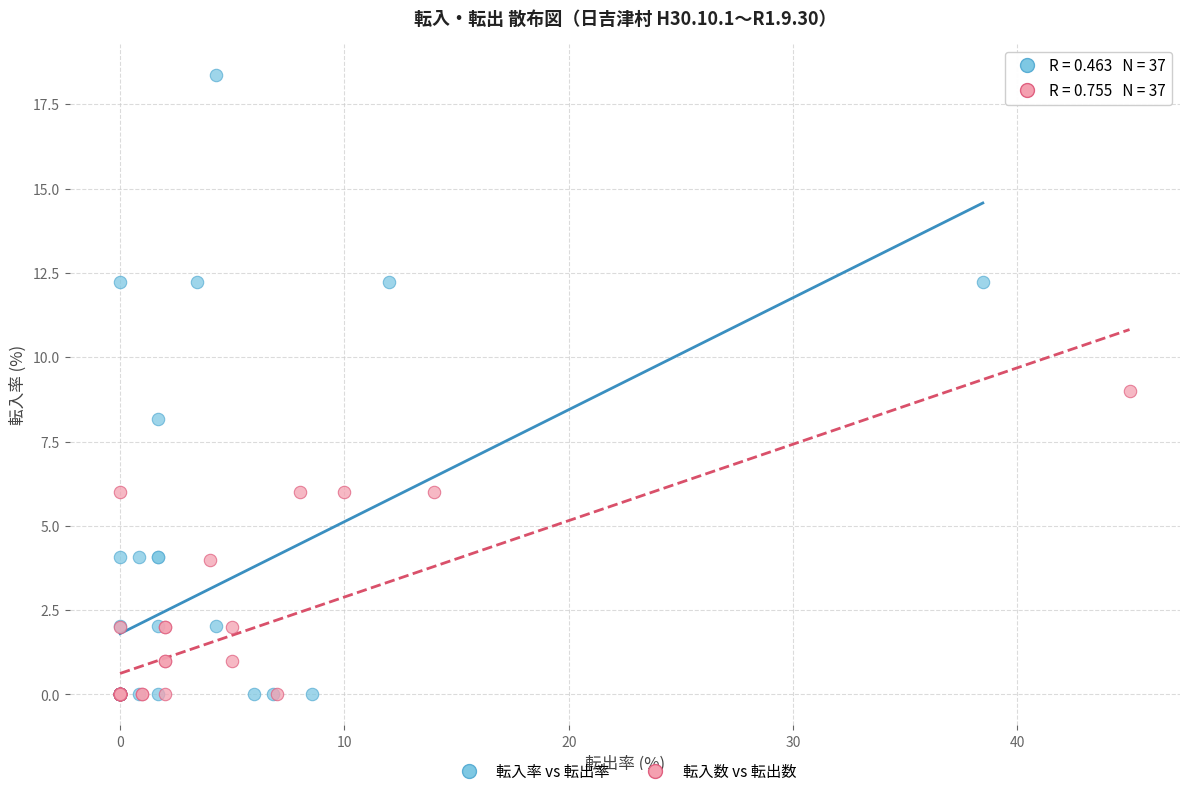

What are all the series names shown in the legend?

転入率 vs 転出率, 転入数 vs 転出数